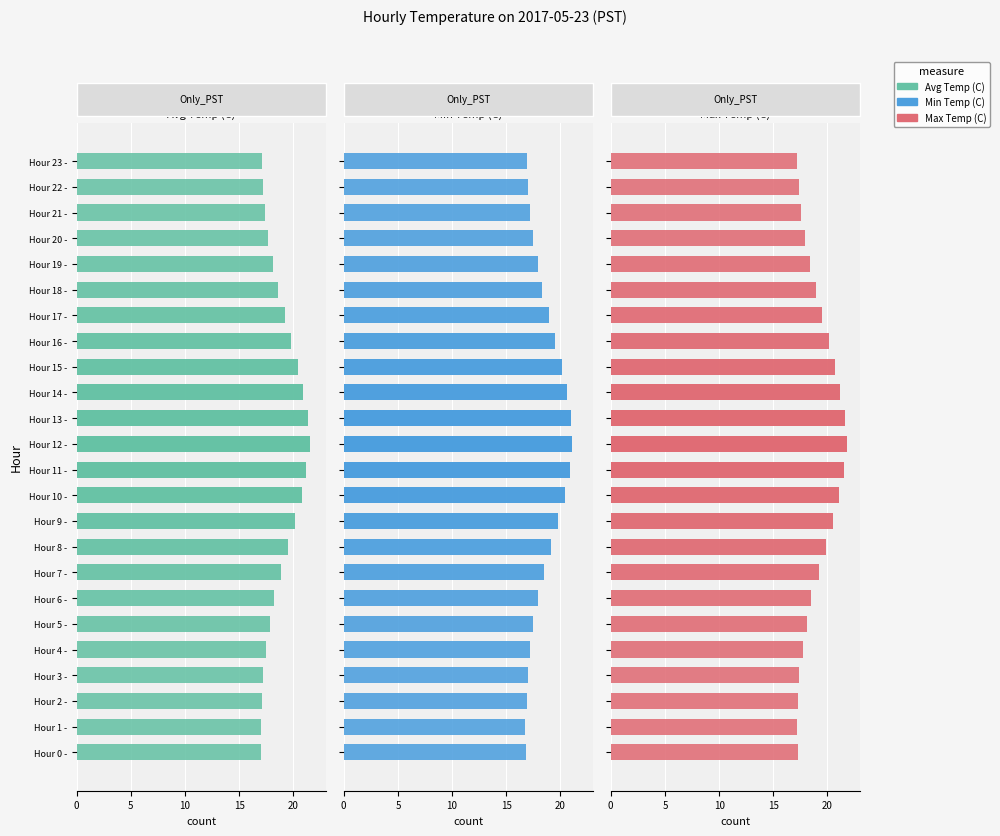

True or false: Avg Temp (C) has a value of 11.4 at 16.

False